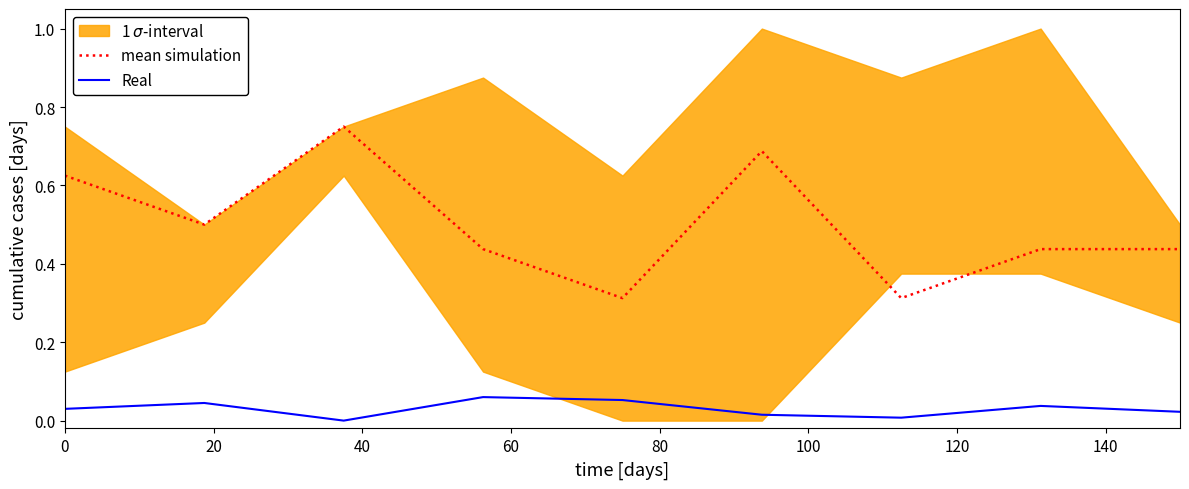

True or false: mean simulation and Real cross at least once.

False